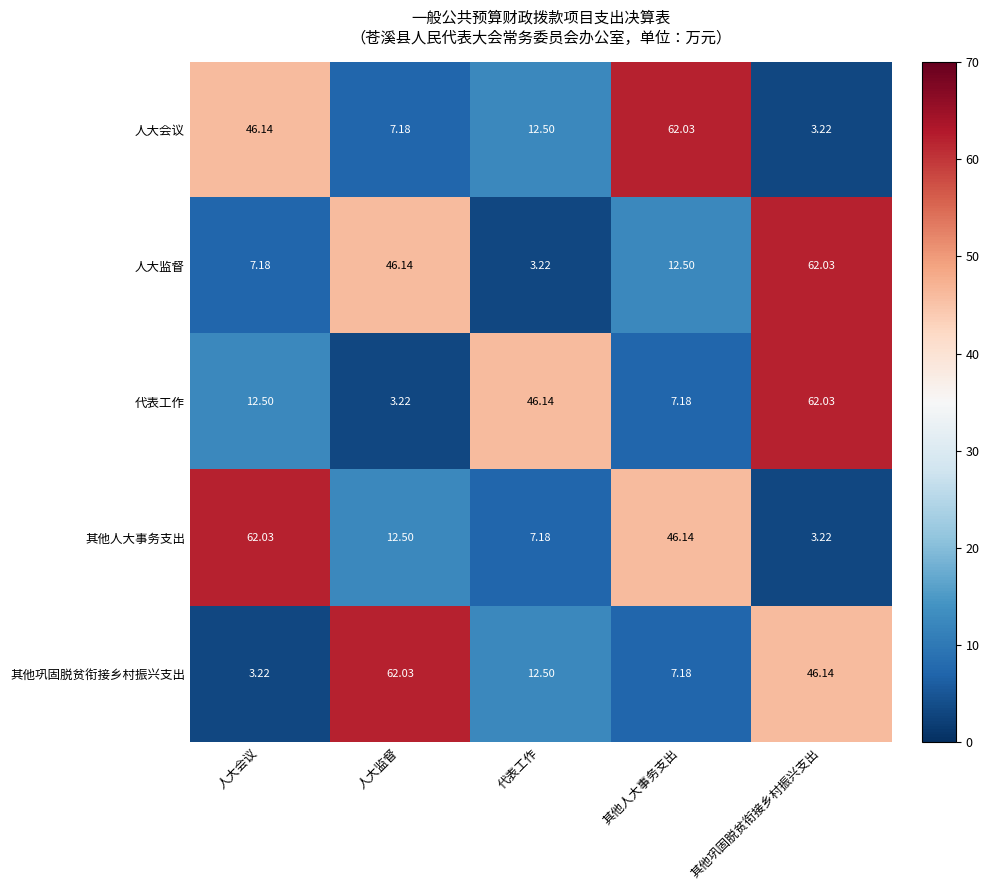

Between 人大监督 and 代表工作, which series saw the biggest shift?

其他巩固脱贫衔接乡村振兴支出